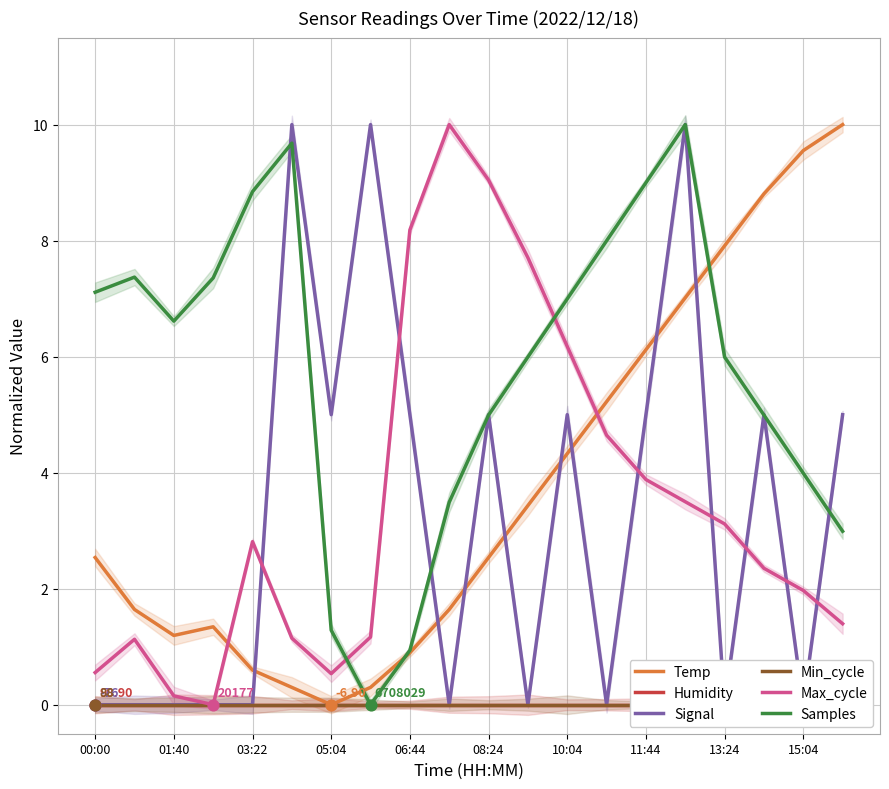

At which category is the sum across all series the highest?

15